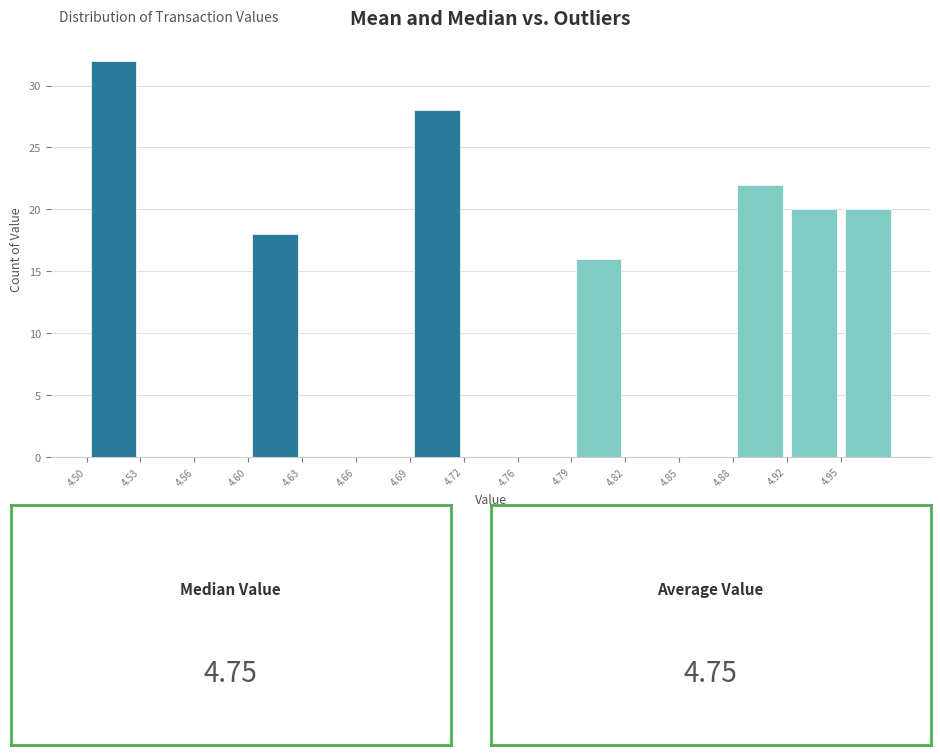

Reading left to right, list every bar in this chart as the range it spans on the x-axis followed by its height. Neither the bar edges nor the heights are printed on the chart, so give them approximately, as read against the axes.

4.500 to 4.532: 32
4.532 to 4.564: 0
4.564 to 4.596: 0
4.596 to 4.628: 18
4.628 to 4.660: 0
4.660 to 4.692: 0
4.692 to 4.724: 28
4.724 to 4.756: 0
4.756 to 4.788: 0
4.788 to 4.820: 16
4.820 to 4.852: 0
4.852 to 4.884: 0
4.884 to 4.916: 22
4.916 to 4.948: 20
4.948 to 4.980: 20